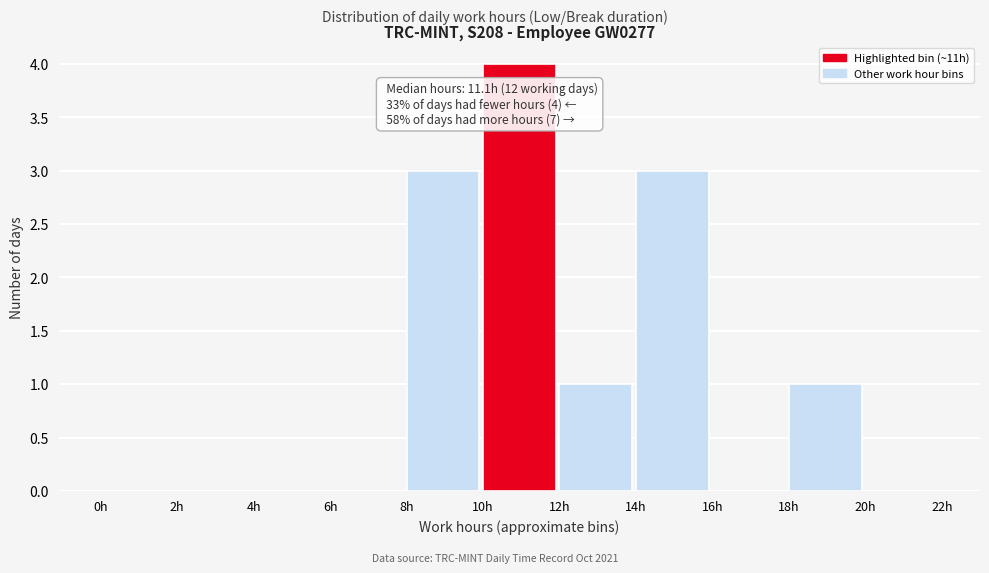

Which range on the x-axis has the tallest bar?

10 to 12